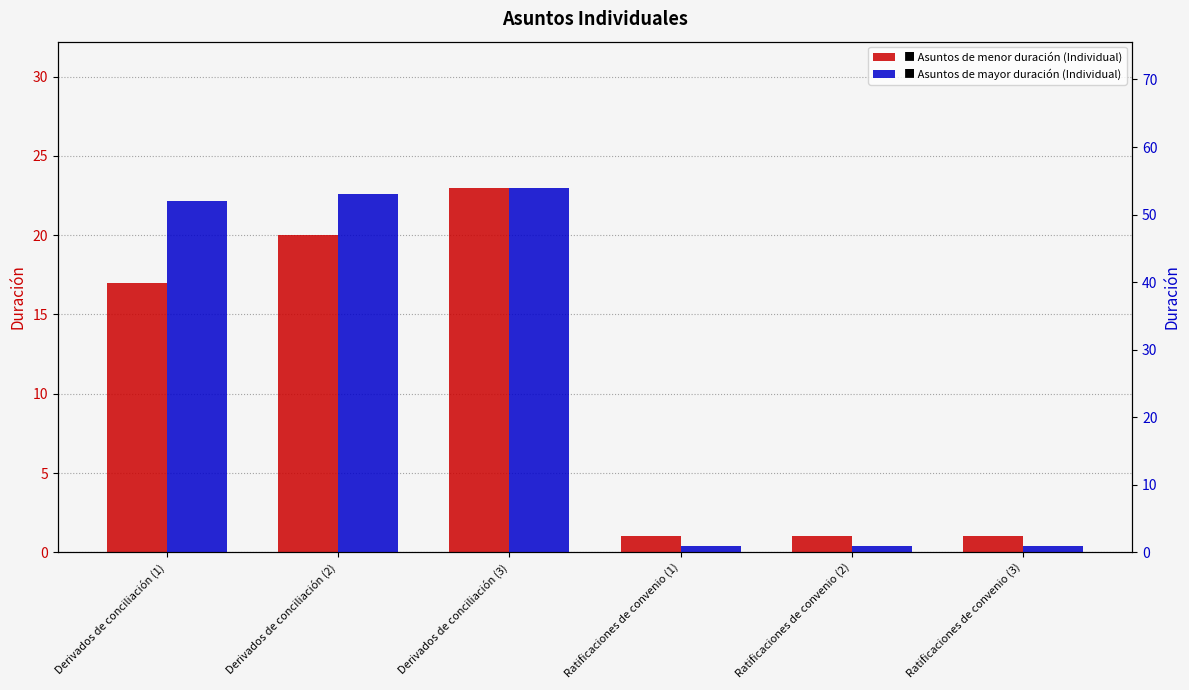

Reading left to right, list all the values displayed in this chart.

Asuntos de menor duración (Individual): Derivados de conciliación (1)=17	Derivados de conciliación (2)=20	Derivados de conciliación (3)=23	Ratificaciones de convenio (1)=1	Ratificaciones de convenio (2)=1	Ratificaciones de convenio (3)=1
Asuntos de mayor duración (Individual): Derivados de conciliación (1)=52	Derivados de conciliación (2)=53	Derivados de conciliación (3)=54	Ratificaciones de convenio (1)=1	Ratificaciones de convenio (2)=1	Ratificaciones de convenio (3)=1